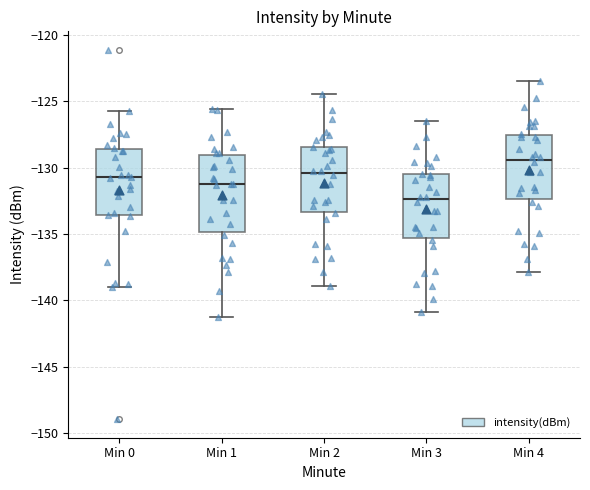

Where does the median line of the box for Min 4 sit on the y-axis? The values are not printed on the chart, so give them approximately, as read against the axis.

-129.5